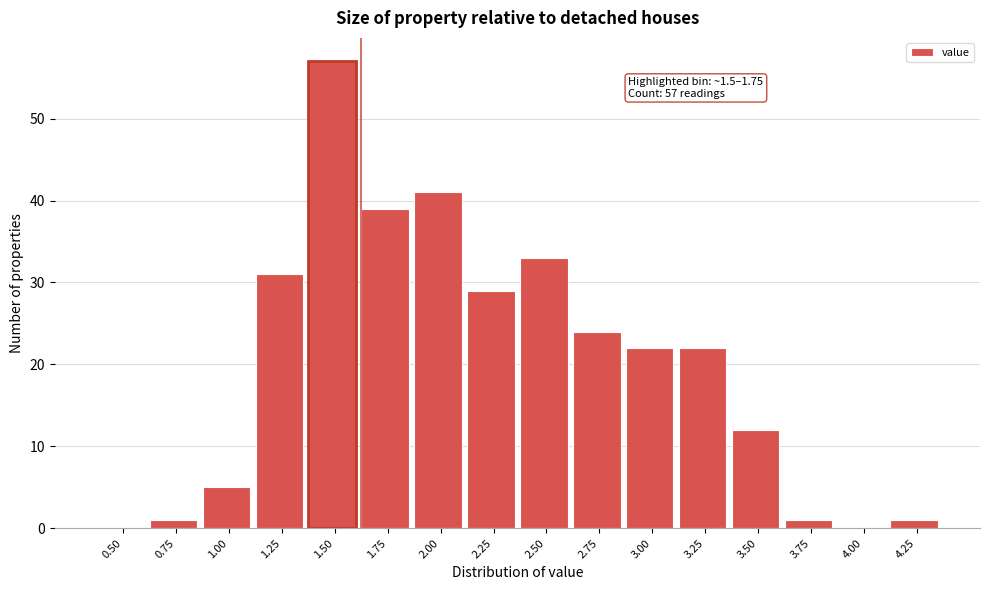

Reading left to right, extract all data points from this chart.

0.50=0	0.75=1	1.00=5	1.25=31	1.50=57	1.75=39	2.00=41	2.25=29	2.50=33	2.75=24	3.00=22	3.25=22	3.50=12	3.75=1	4.00=0	4.25=1